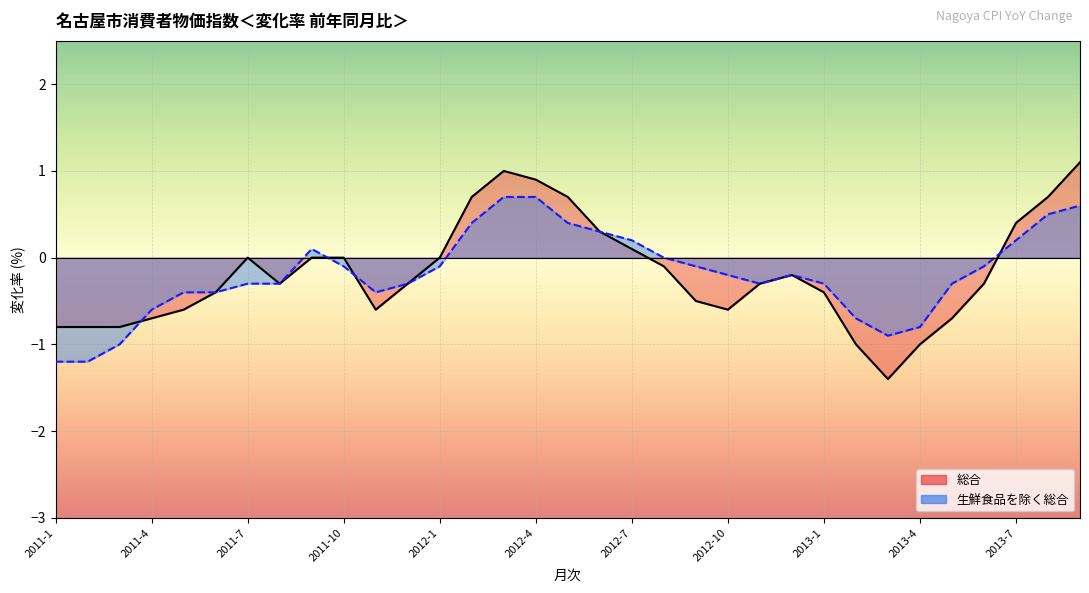

At which category is the sum across all series the highest?

2013-9